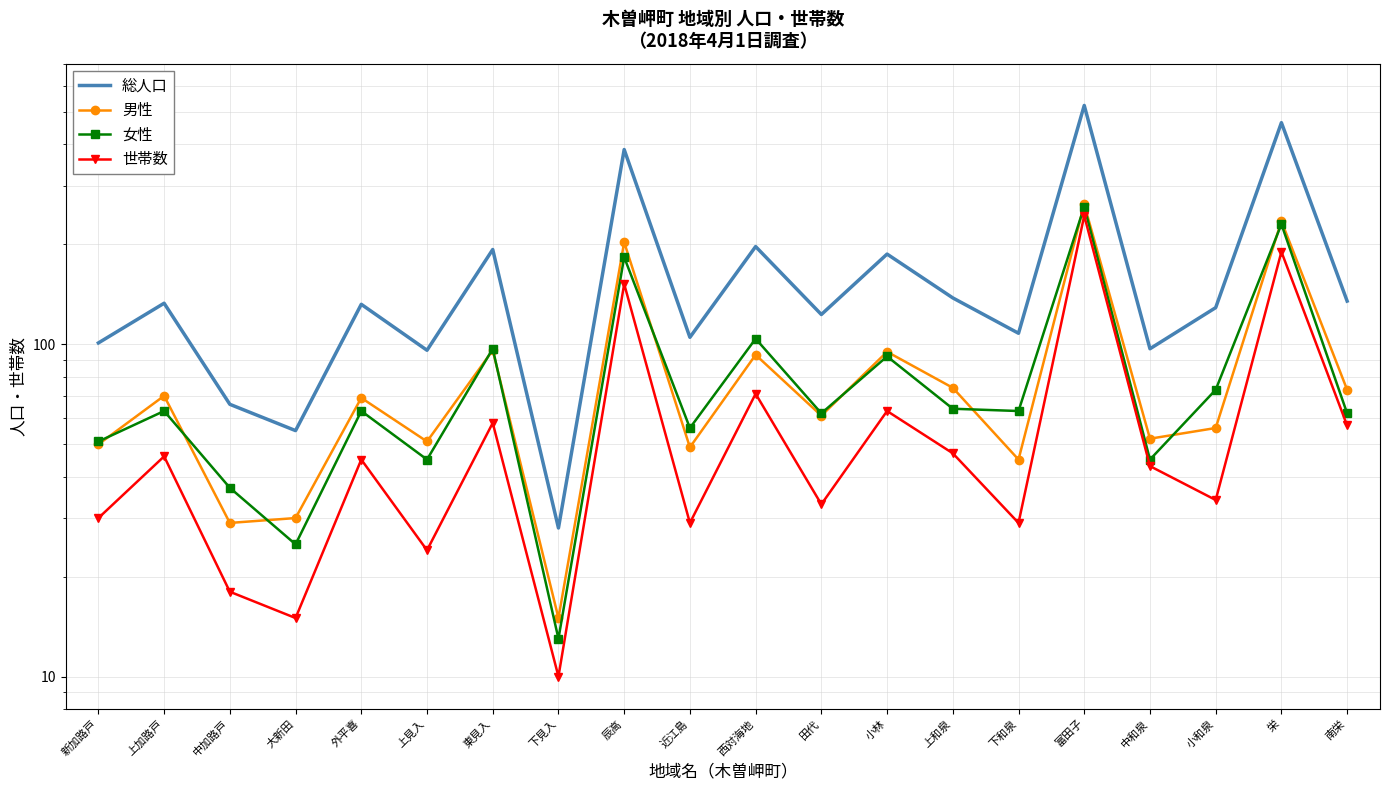

What is the total value across all series at 富田子?

1292